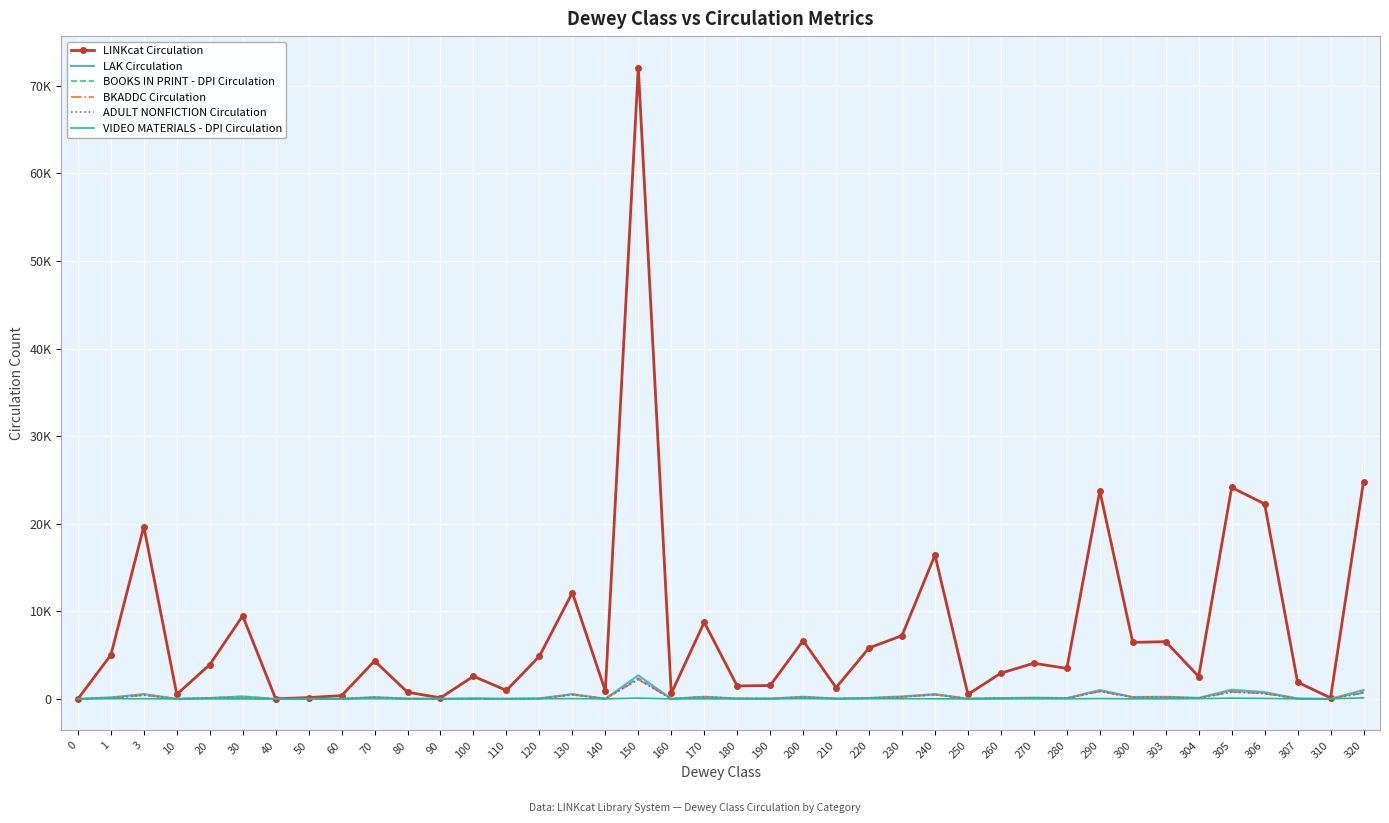

Reading left to right, list all the values displayed in this chart.

LINKcat Circulation: 1	5012	19682	523	3915	9483	18	151	375	4339	764	127	2584	974	4872	12136	910	72074	620	8750	1480	1533	6654	1288	5822	7229	16424	518	2944	4073	3483	23762	6457	6535	2552	24142	22265	1912	115	24820
LAK Circulation: 0	178	549	11	107	283	0	11	12	213	33	19	58	22	62	551	23	2697	21	250	49	38	248	49	112	284	552	22	90	144	91	1014	216	237	120	1049	773	45	2	1021
BOOKS IN PRINT - DPI Circulation: 0	151	526	10	102	282	0	9	12	169	30	19	18	16	38	519	21	2373	6	232	47	37	198	33	82	251	497	22	87	121	80	901	199	223	90	926	666	37	2	842
BKADDC Circulation: 0	107	425	10	88	78	0	9	2	154	20	13	15	16	32	472	21	2227	6	212	47	37	186	33	78	231	479	22	79	111	78	851	182	204	76	794	611	28	2	690
ADULT NONFICTION Circulation: 0	107	425	10	88	78	0	9	2	154	20	13	15	16	32	472	21	2227	6	212	47	37	186	33	78	231	479	22	79	111	78	851	182	204	76	794	611	28	2	690
VIDEO MATERIALS - DPI Circulation: 0	21	16	0	2	0	0	2	0	17	0	0	38	3	17	29	1	92	0	7	2	1	30	0	19	21	15	0	3	11	10	35	8	3	27	83	52	8	0	125